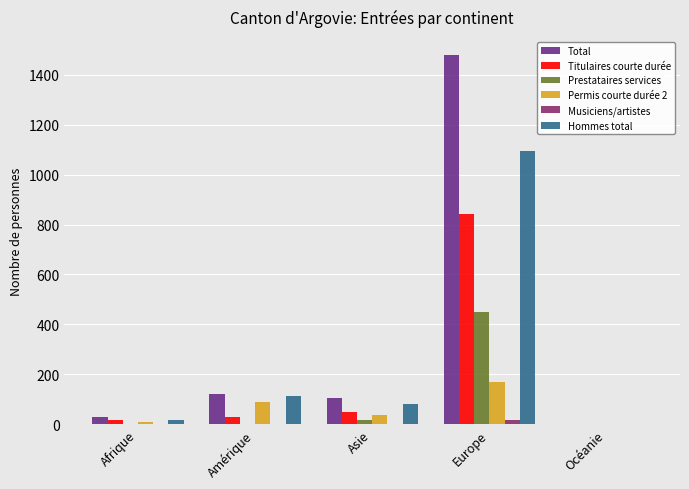

At which category does the chart reach its peak across all series?

Europe